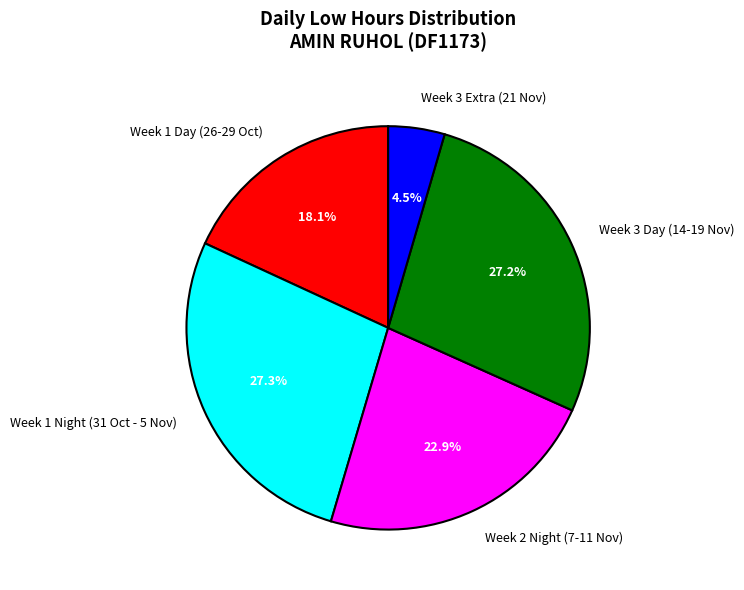

How much of the chart is everything except Week 1 Day (26-29 Oct)?

81.9%